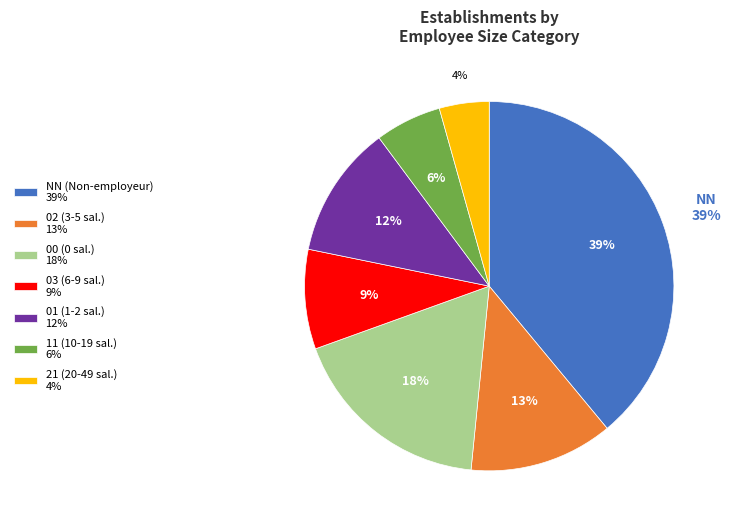

To the nearest percent, what is the combined percentage of 01 and 21?

16%